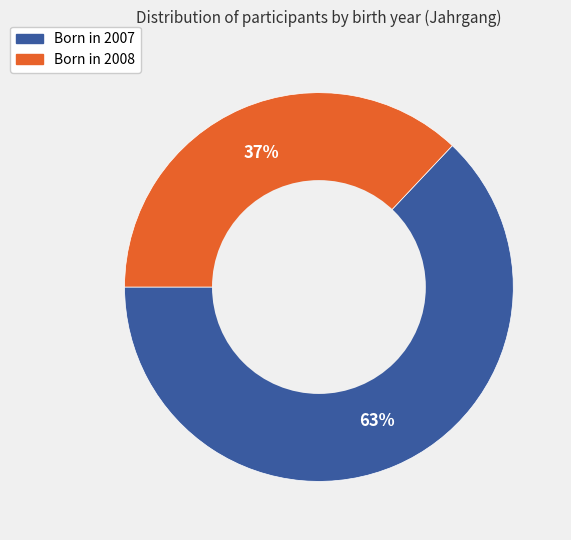

How many slices are in this pie chart?

2